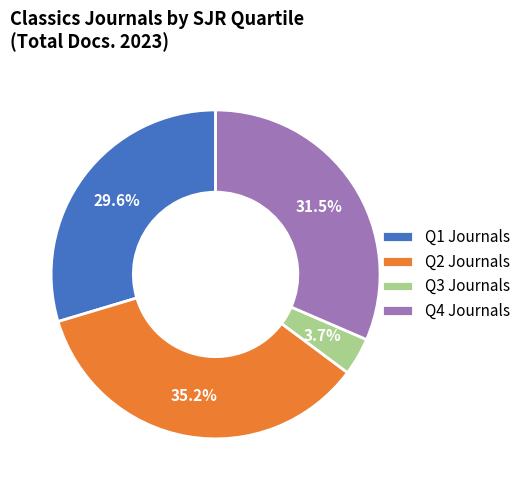

Which category has the smallest portion of the pie?

Q3 Journals